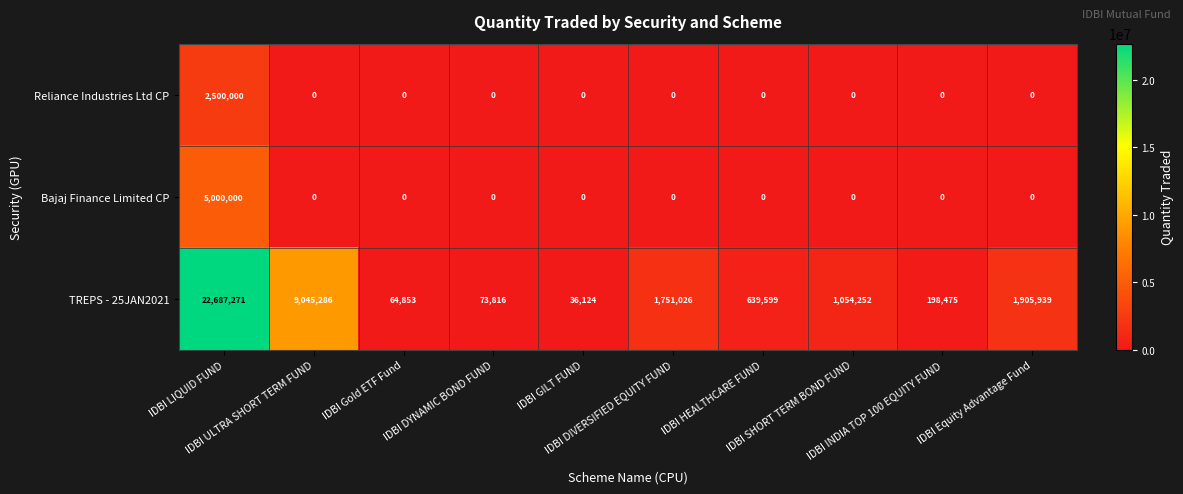

What is the total value across all series at IDBI LIQUID FUND?

30187271